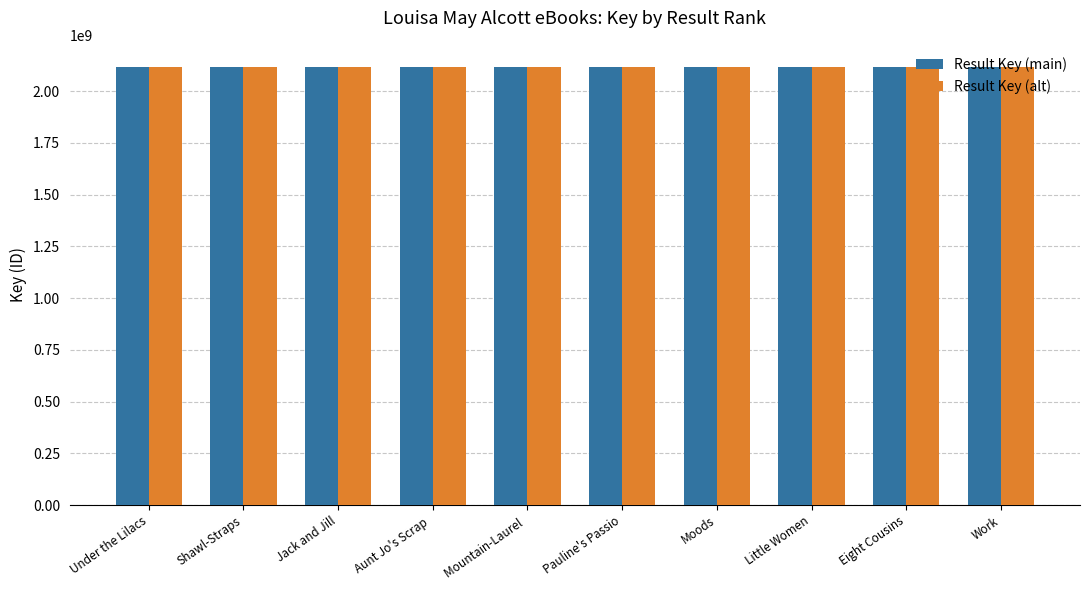

What is the total value across all series at Little Women?

4235710200